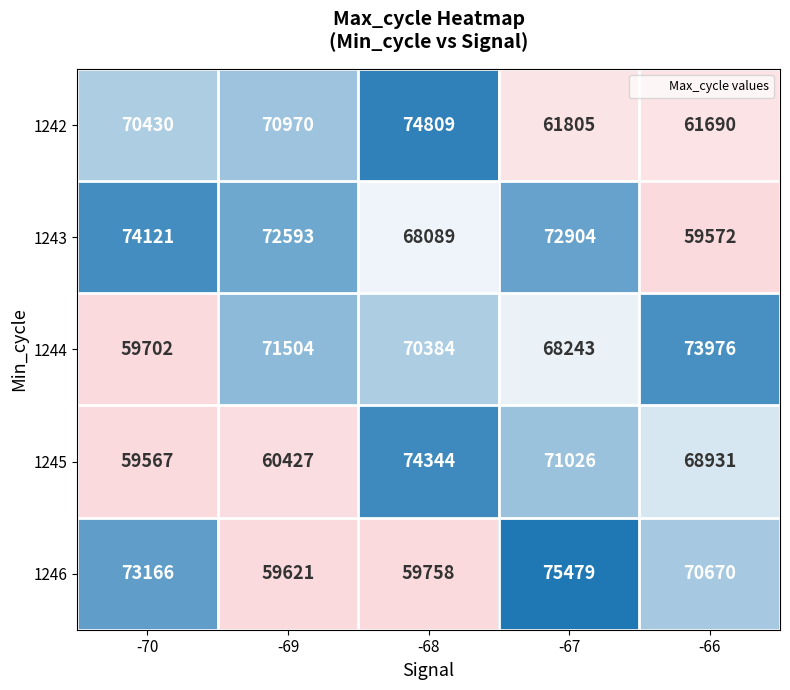

How many data points in 1244 are less than 70384?

2